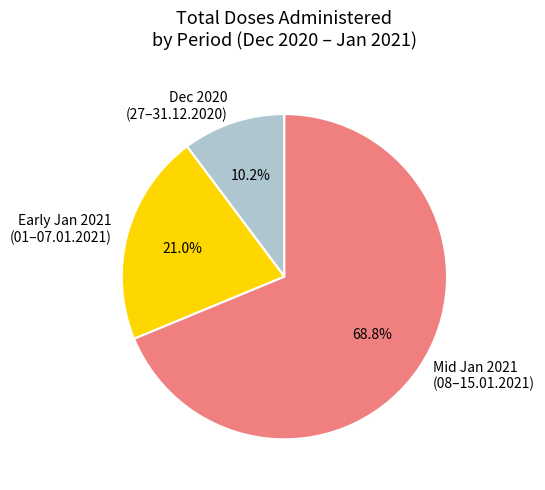

Which slice is the smallest?

Dec 2020 (27–31.12.2020)